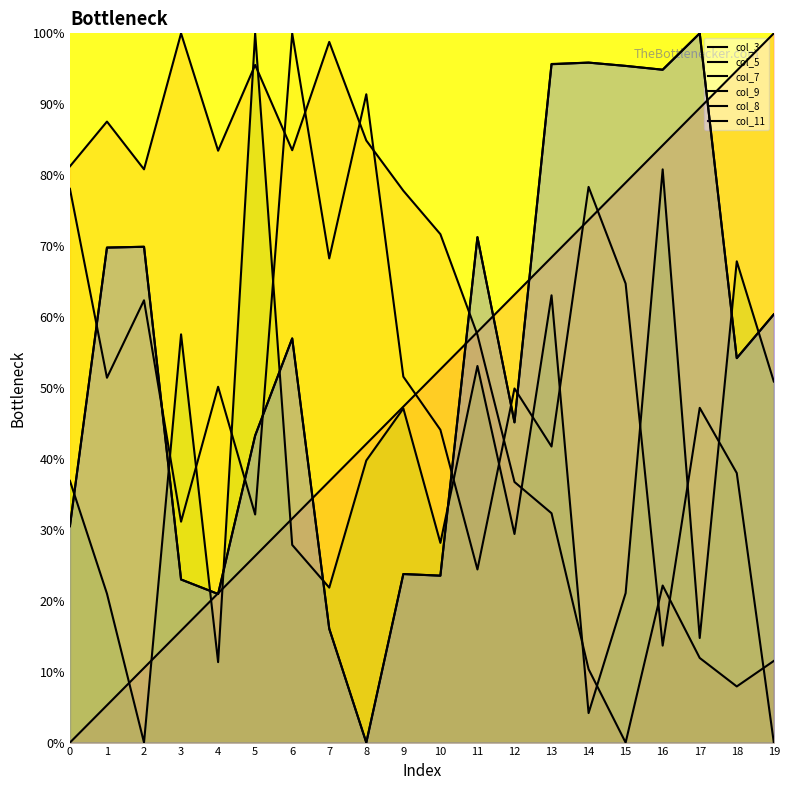

Which has a higher value, 1 or 9?

9